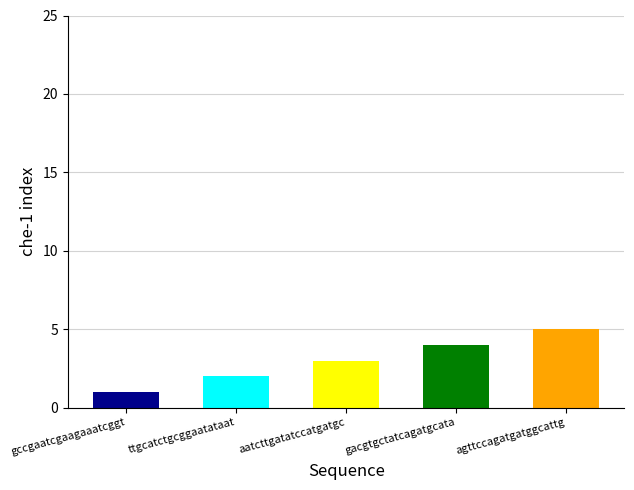

Between gacgtgctatcagatgcata and agttccagatgatggcattg, which is larger?

agttccagatgatggcattg